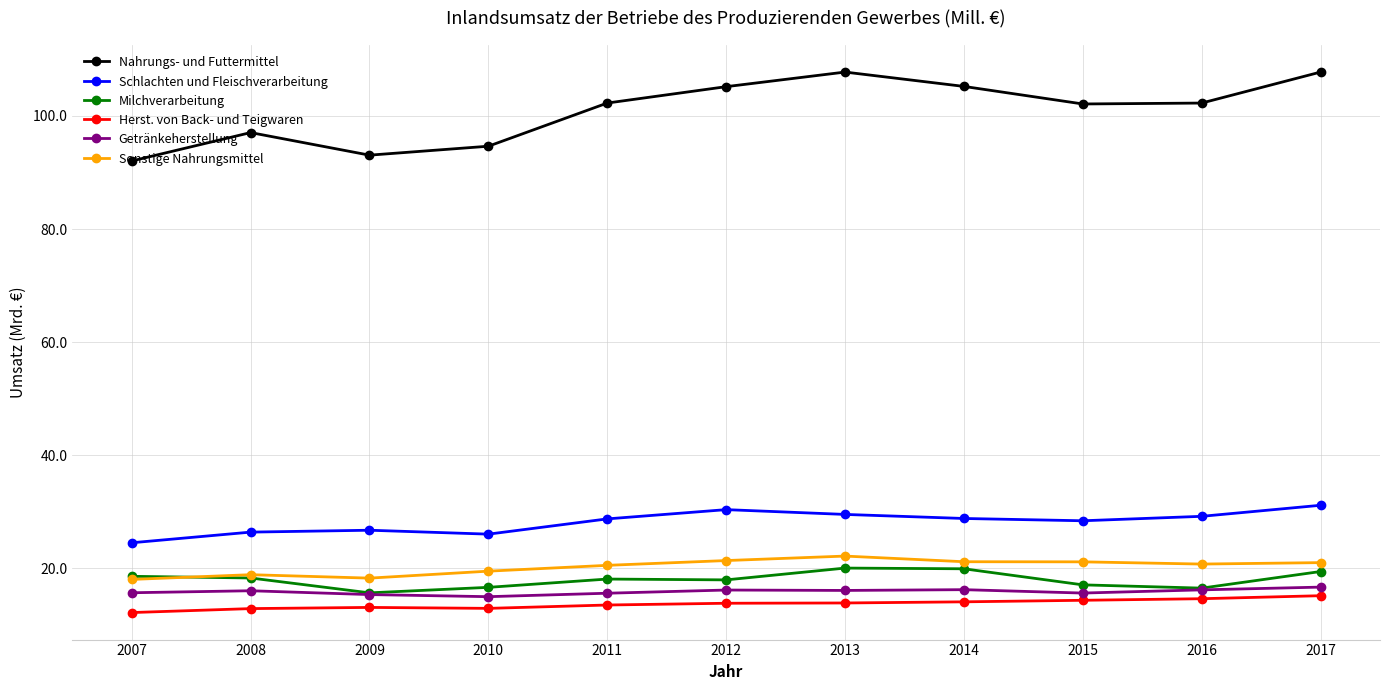

At how many categories does at least one series exceed 101?

7